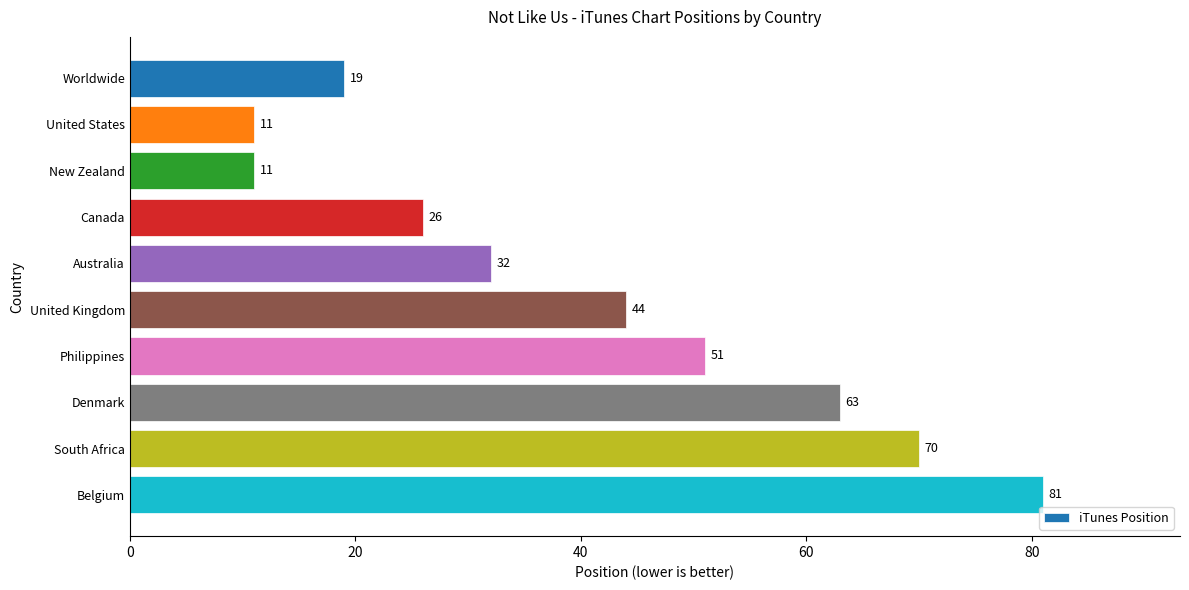

What is the average value?

41